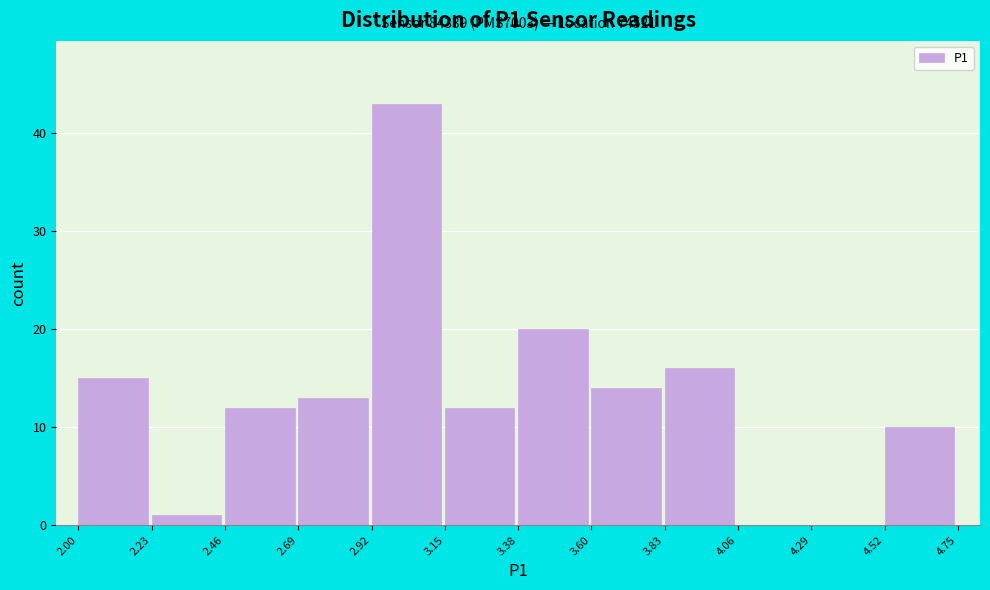

Over which range of the x-axis is the bar tallest?

2.92 to 3.15